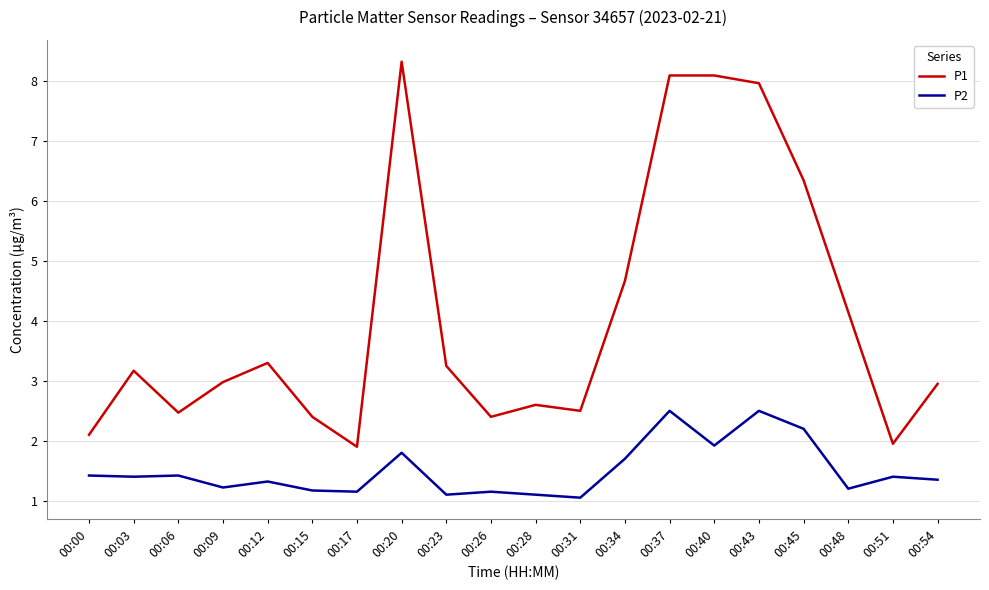

Is it true that P2 equals 2.1 at 00:06?

False